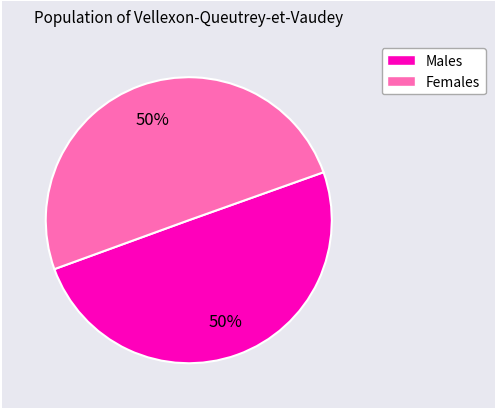

Is there a majority slice in this chart?

No